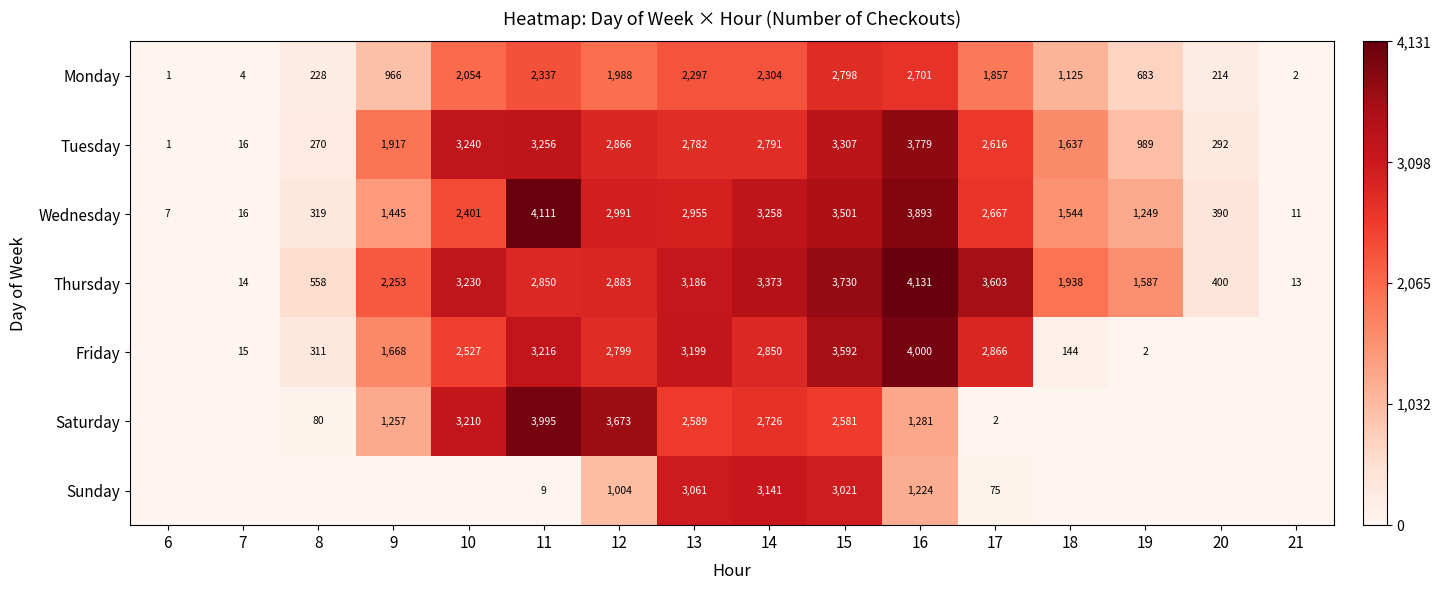

What is the total value across all series at 11?

19774